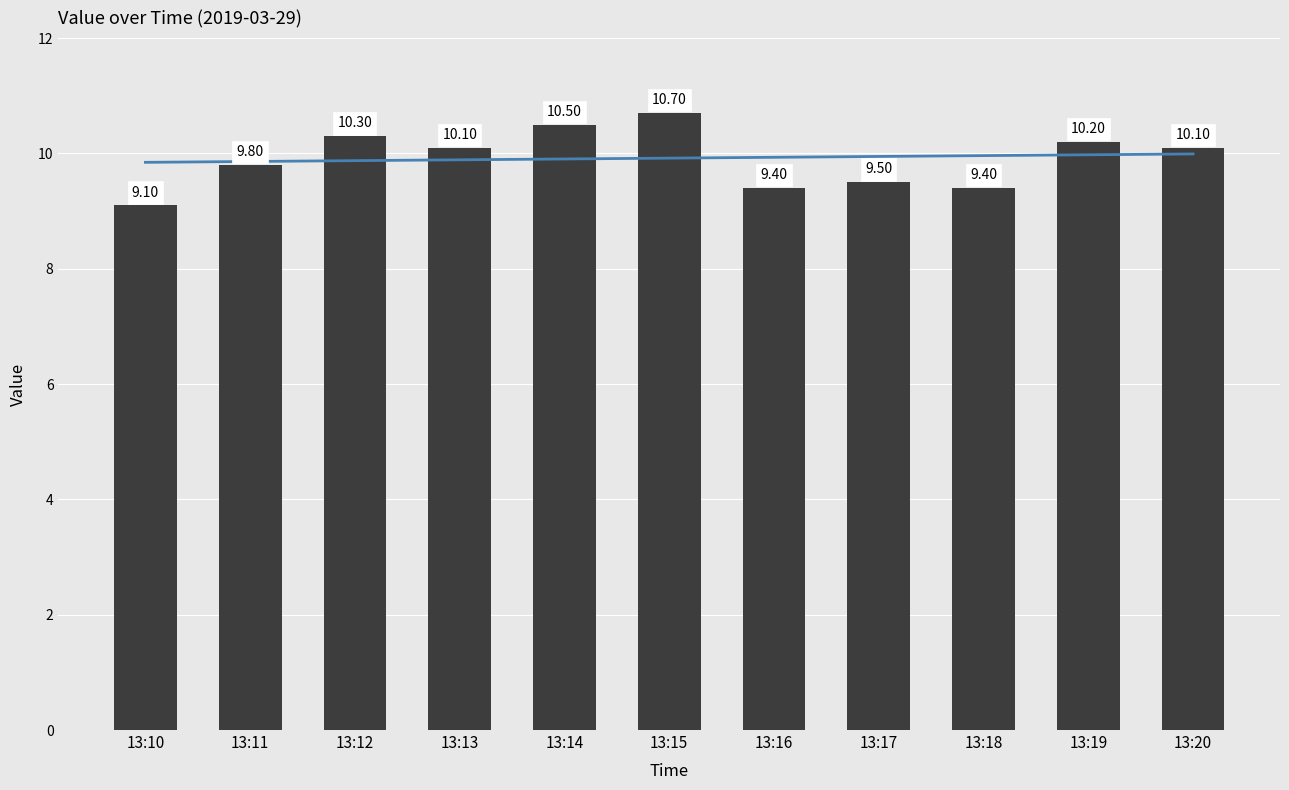

How many data points in value are above 10?

6